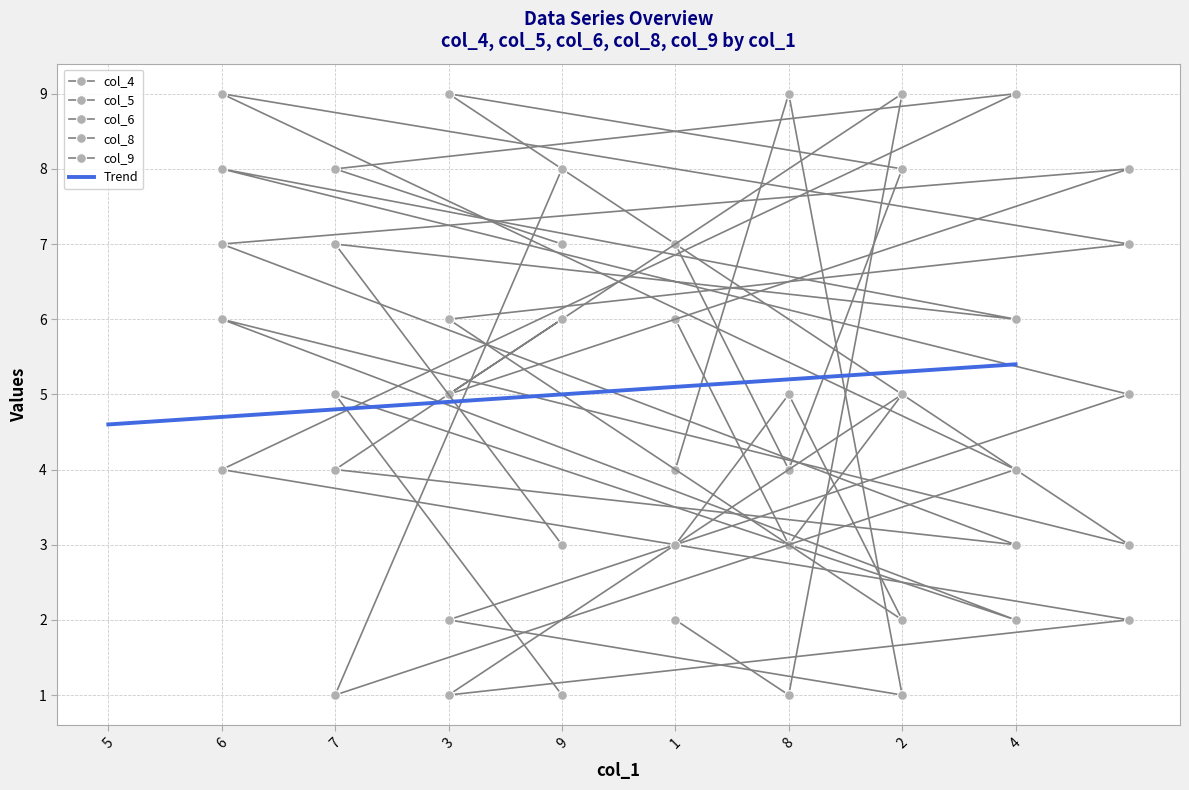

True or false: col_4 has a value of 8 at 2.

True